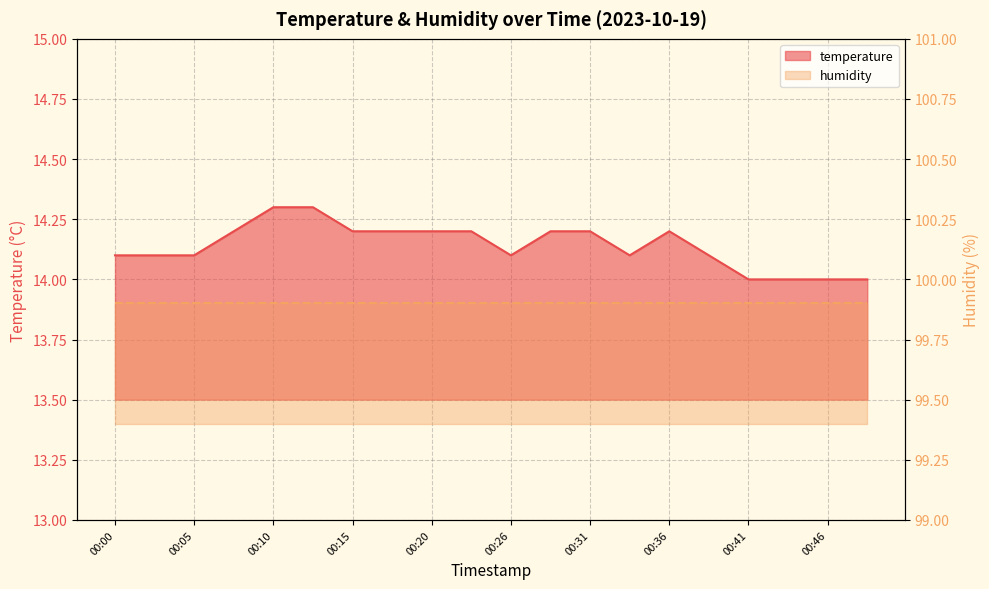

Approximately how many times larger is the value at 00:18 compared to 00:00?

1.0